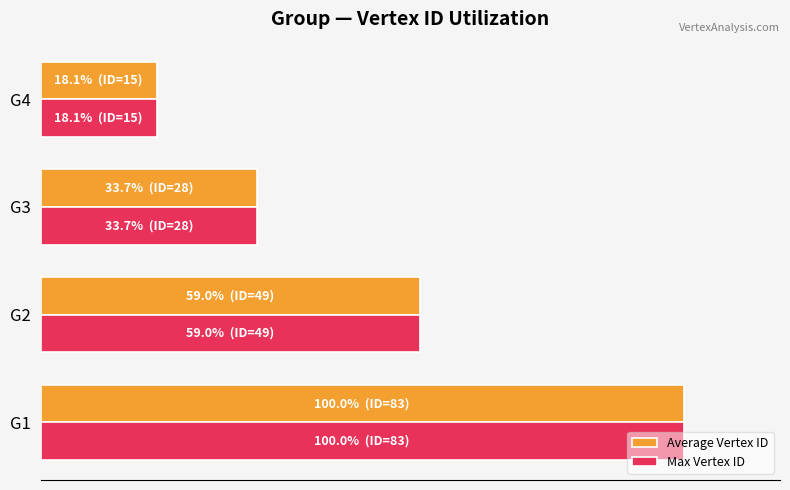

What is the average value of the Max Vertex ID series?

52.7